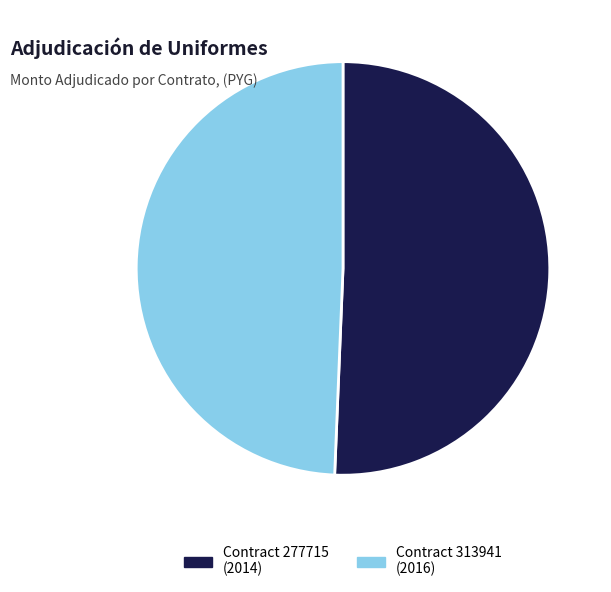

Which category accounts for the majority?

Contract 277715 (2014)